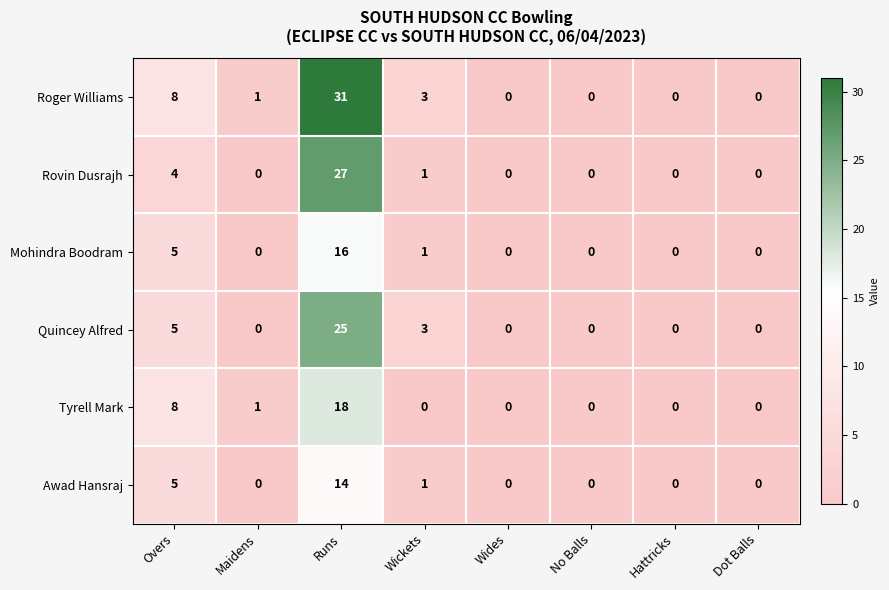

At which category is the sum across all series the highest?

Runs